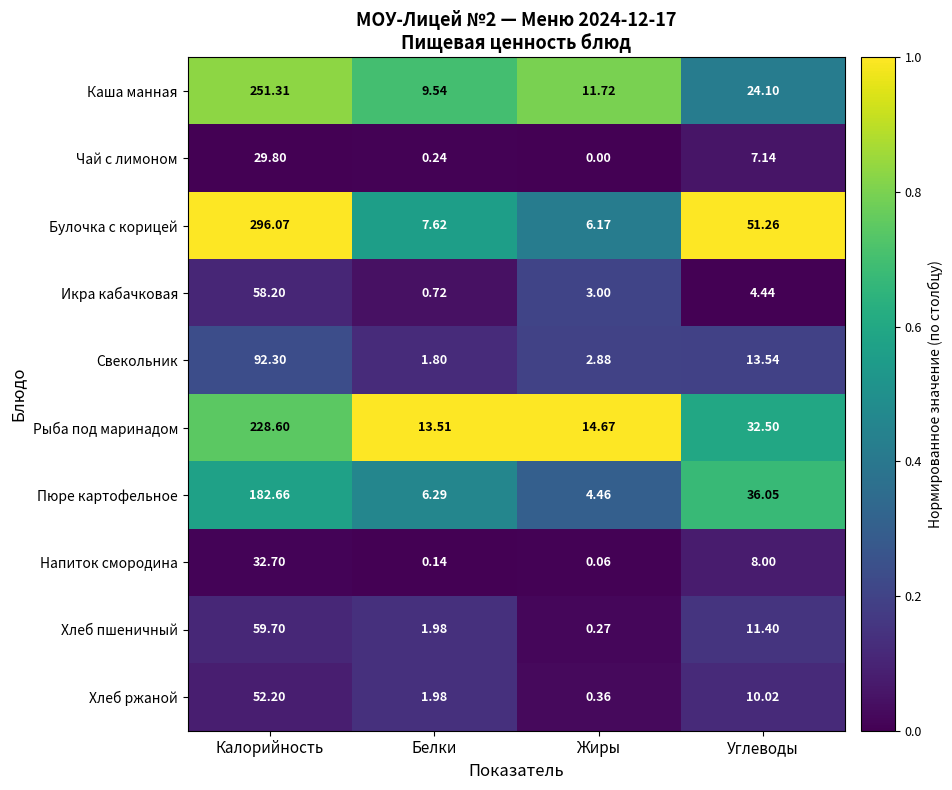

List the series in order of their peak value, lowest first.

Чай с лимоном, Напиток смородина, Хлеб ржаной, Икра кабачковая, Хлеб пшеничный, Свекольник, Пюре картофельное, Рыба под маринадом, Каша манная, Булочка с корицей